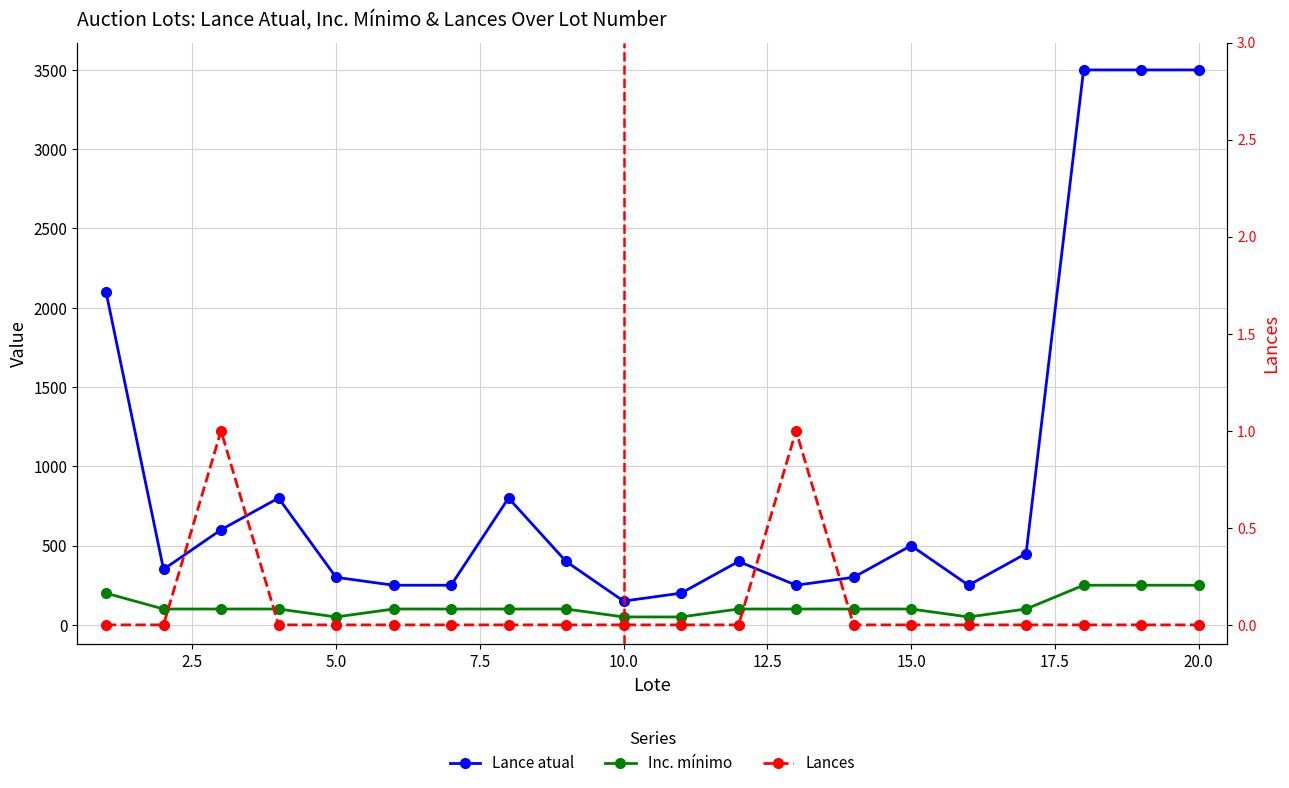

True or false: Lance atual and Lances intersect in this chart.

False